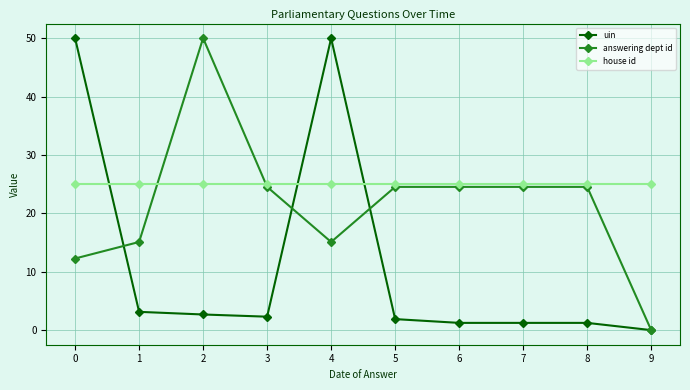

At which category does answering dept id reach its first local valley?

4